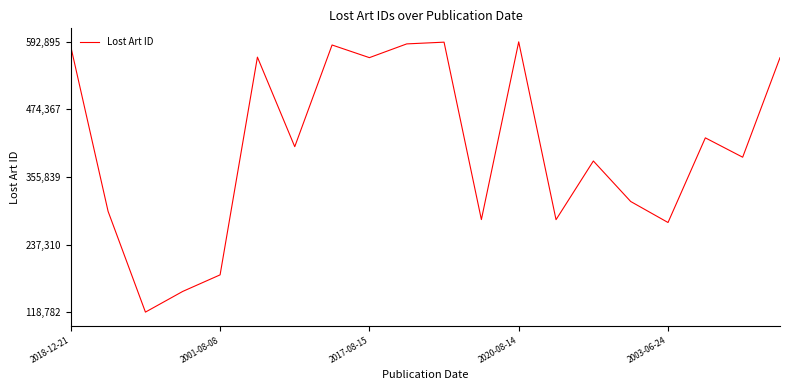

What is the greatest value displayed?

592895.7